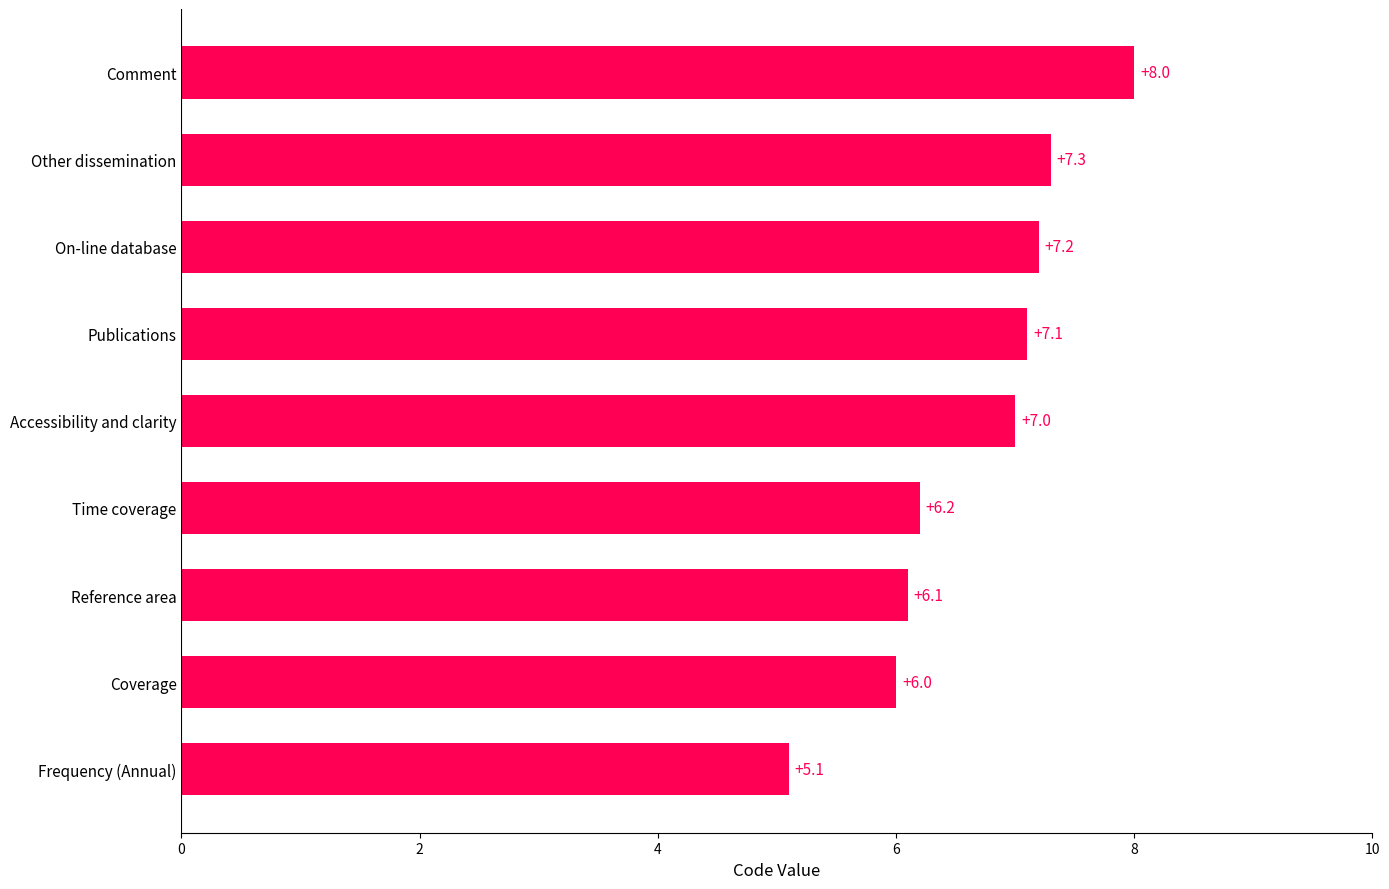

Rank the categories by value from lowest to highest.

Frequency (Annual), Coverage, Reference area, Time coverage, Accessibility and clarity, Publications, On-line database, Other dissemination, Comment